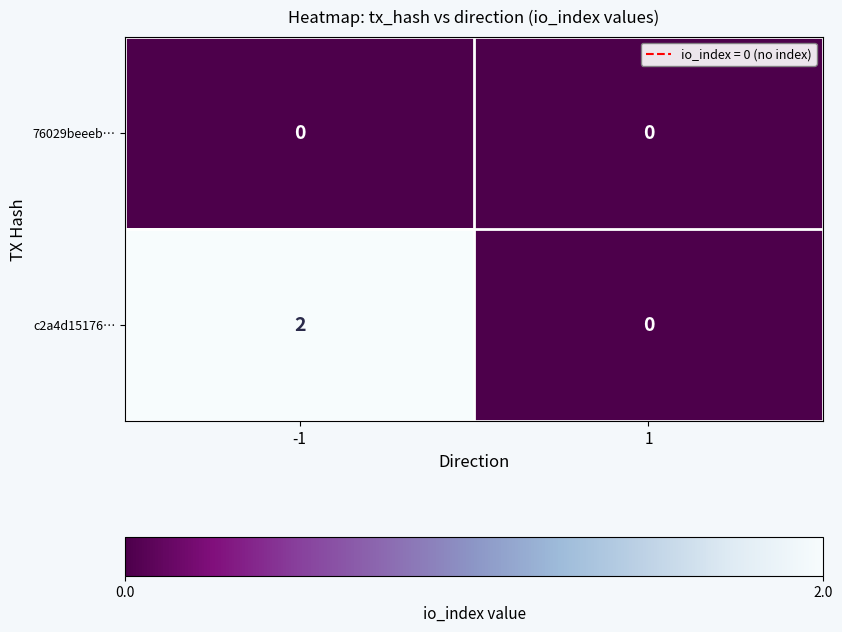

Which series has the largest total across all categories?

c2a4d15176…